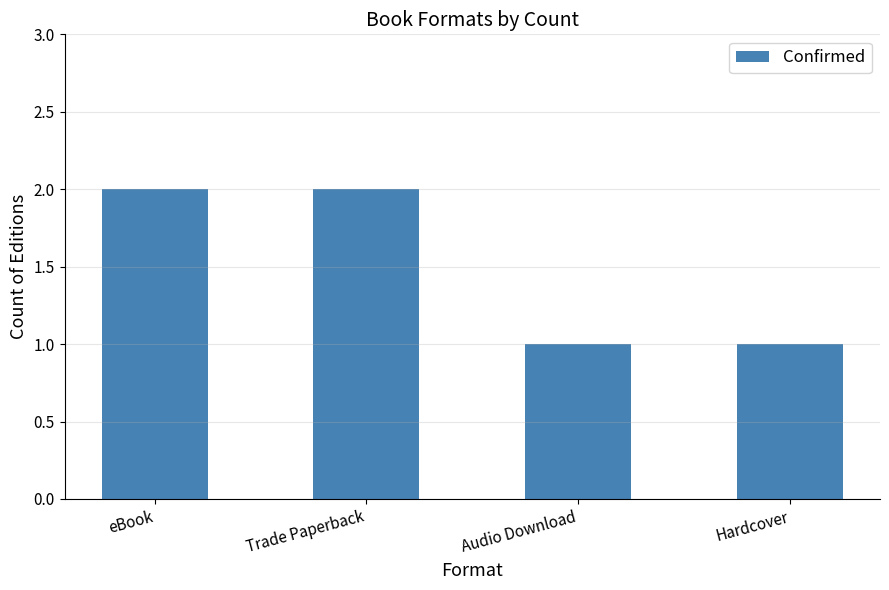

The value at Audio Download is 2. True or false?

False